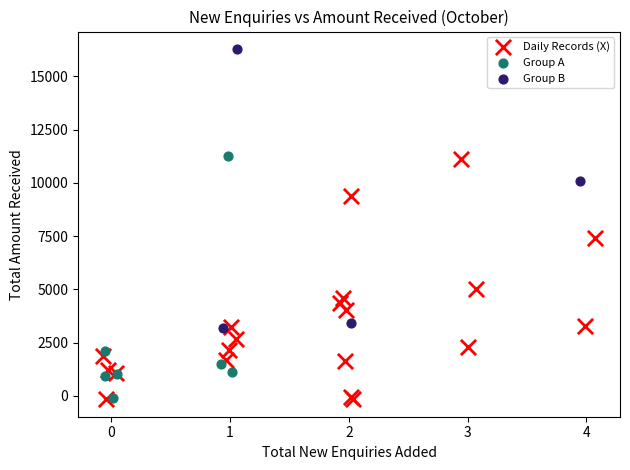

Which series contains the highest Y value?

Group B